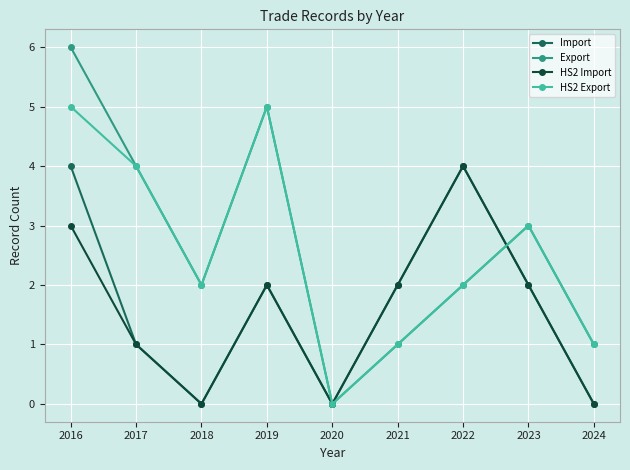

At which category does the chart reach its peak across all series?

2016